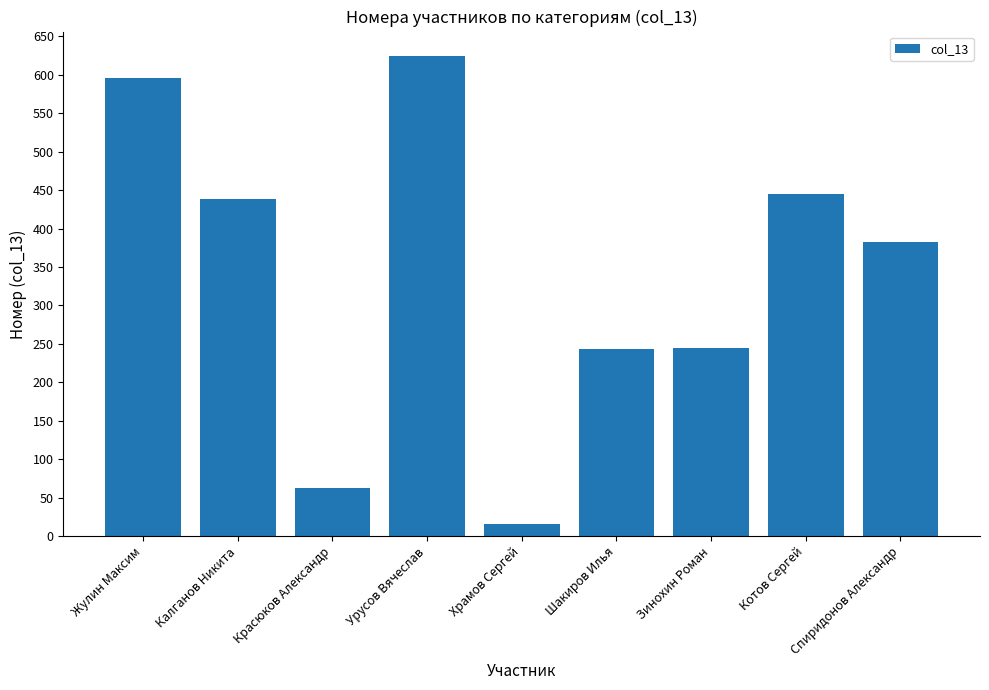

What value does the data have at Зинохин Роман, to the nearest 100?

200